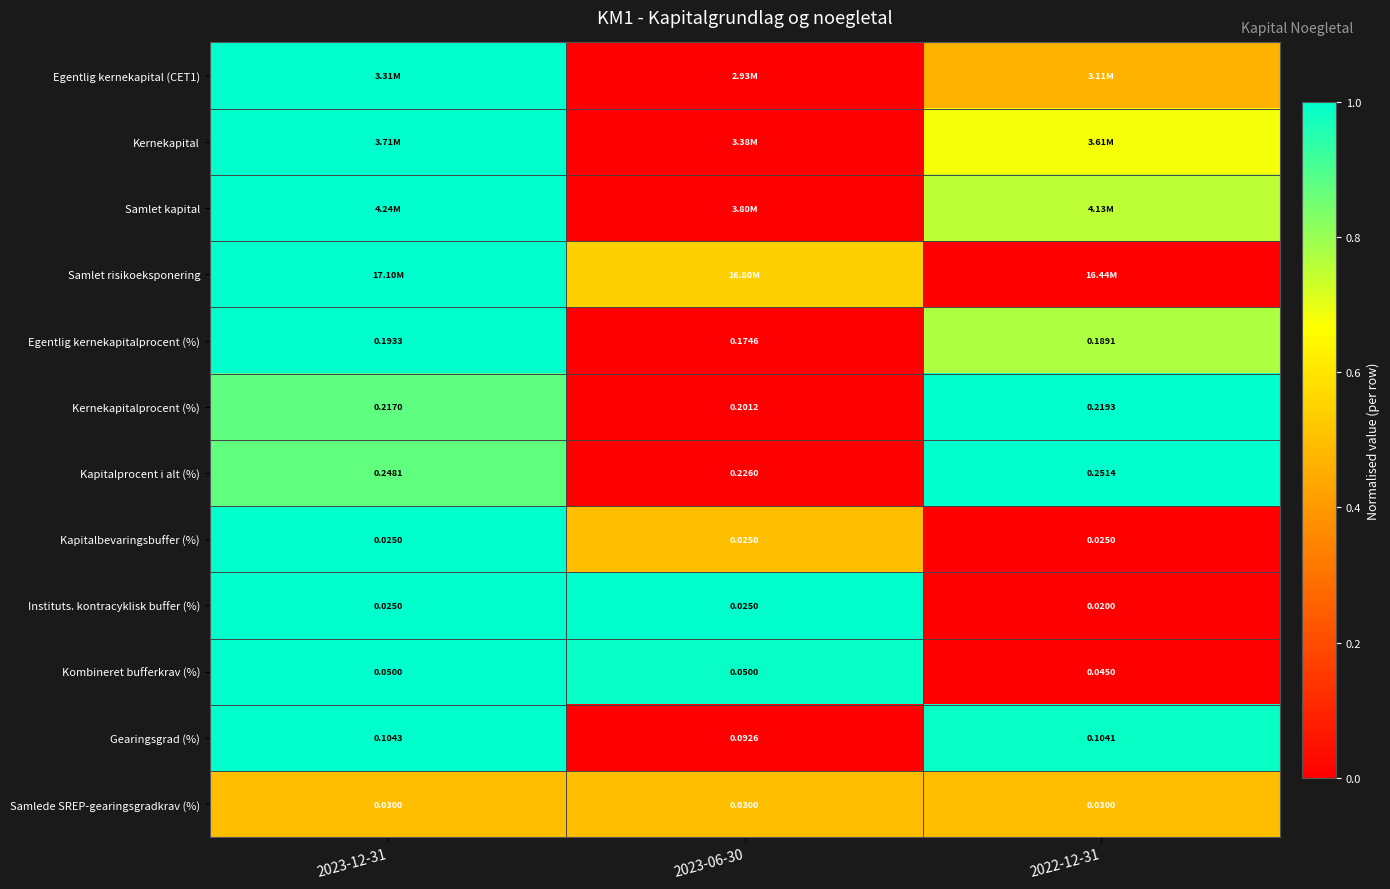

Is the value of Kapitalprocent i alt (%) at 2023-12-31 greater than the value of Kombineret bufferkrav (%) at 2023-06-30?

Yes